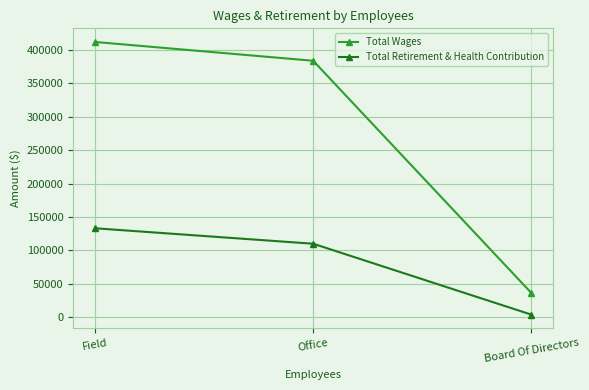

What are all the series names shown in the legend?

Total Wages, Total Retirement & Health Contribution